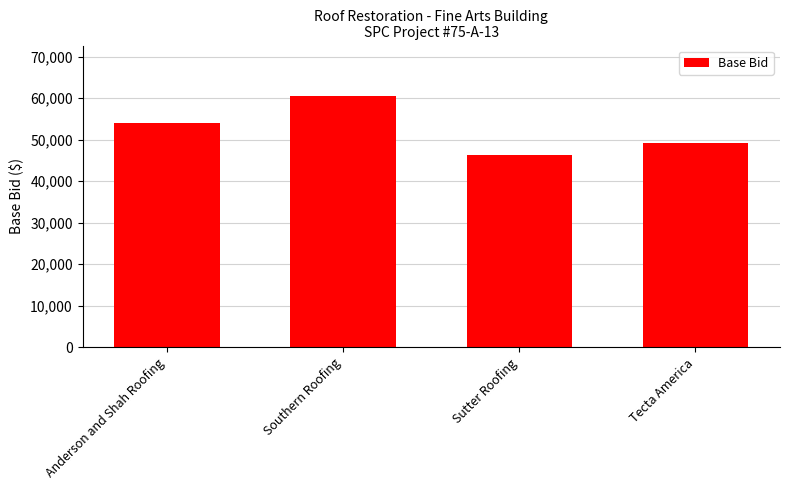

What is the minimum value shown in the chart?

46316